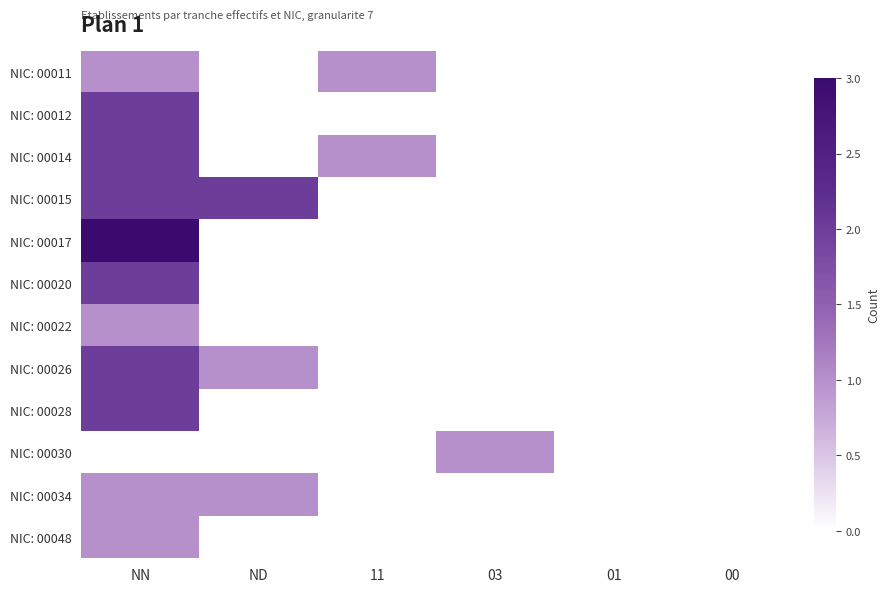

At which category is the sum across all series the highest?

NN